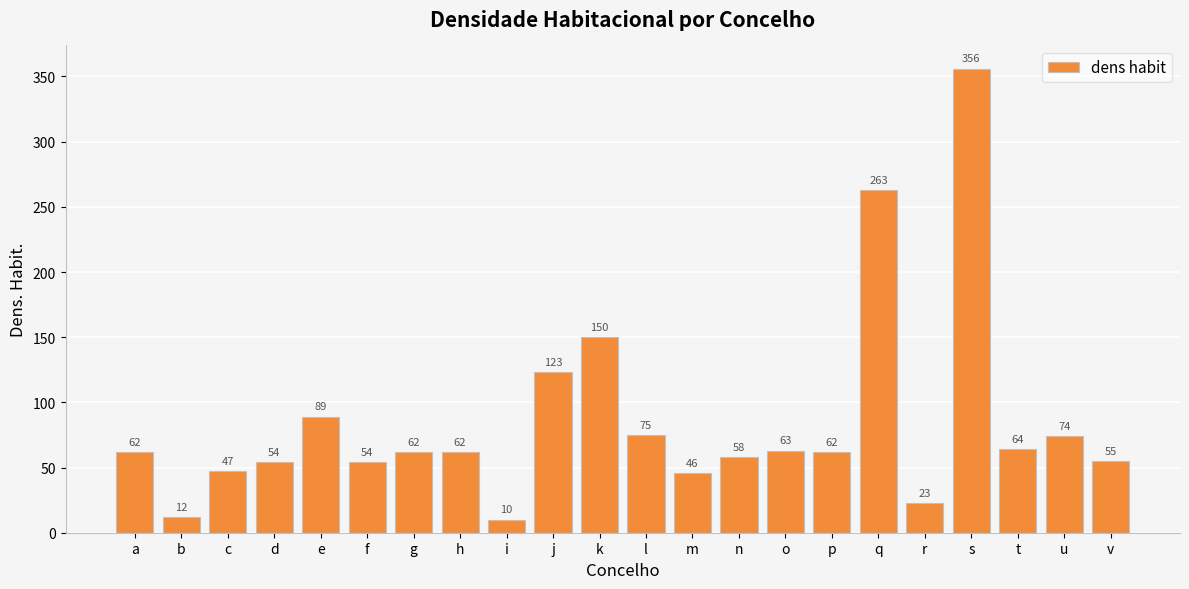

What is the value of the 18th bar from the left?

23